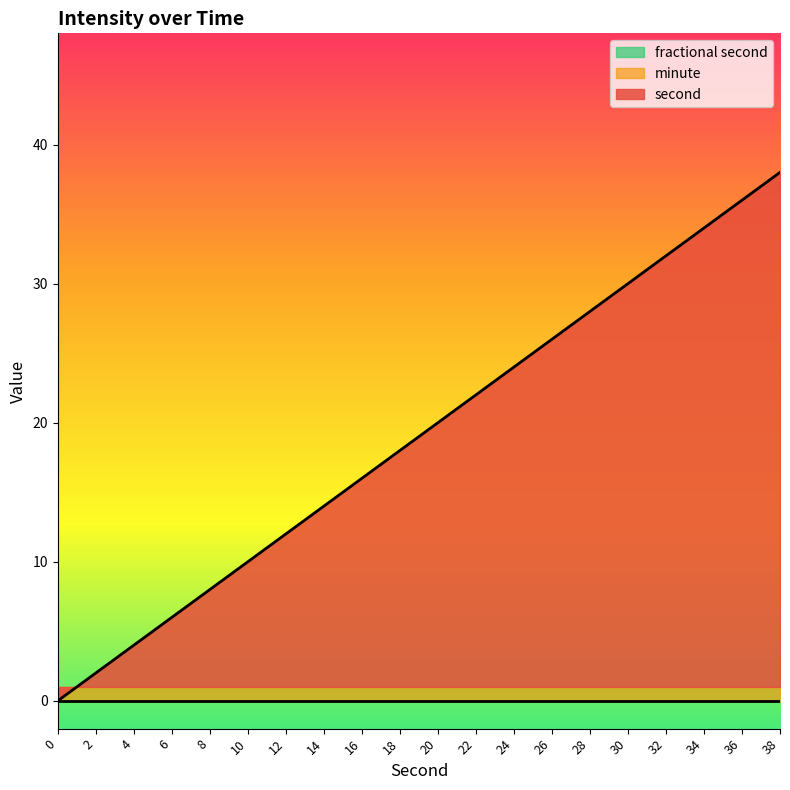

How many distinct data groups are displayed?

3